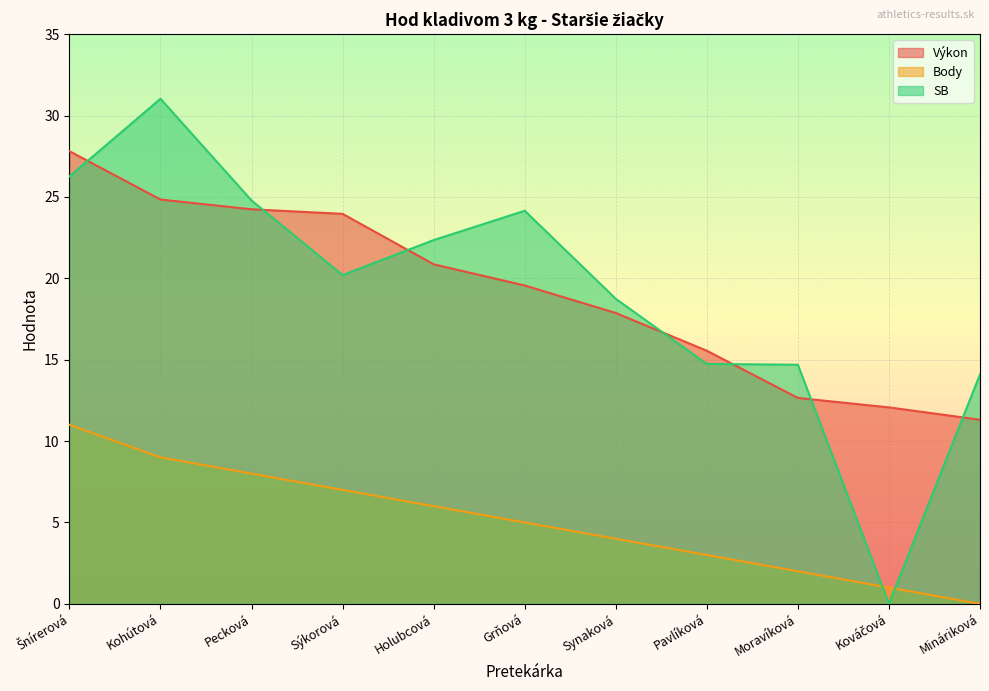

What is the average value of the Výkon series?

19.2